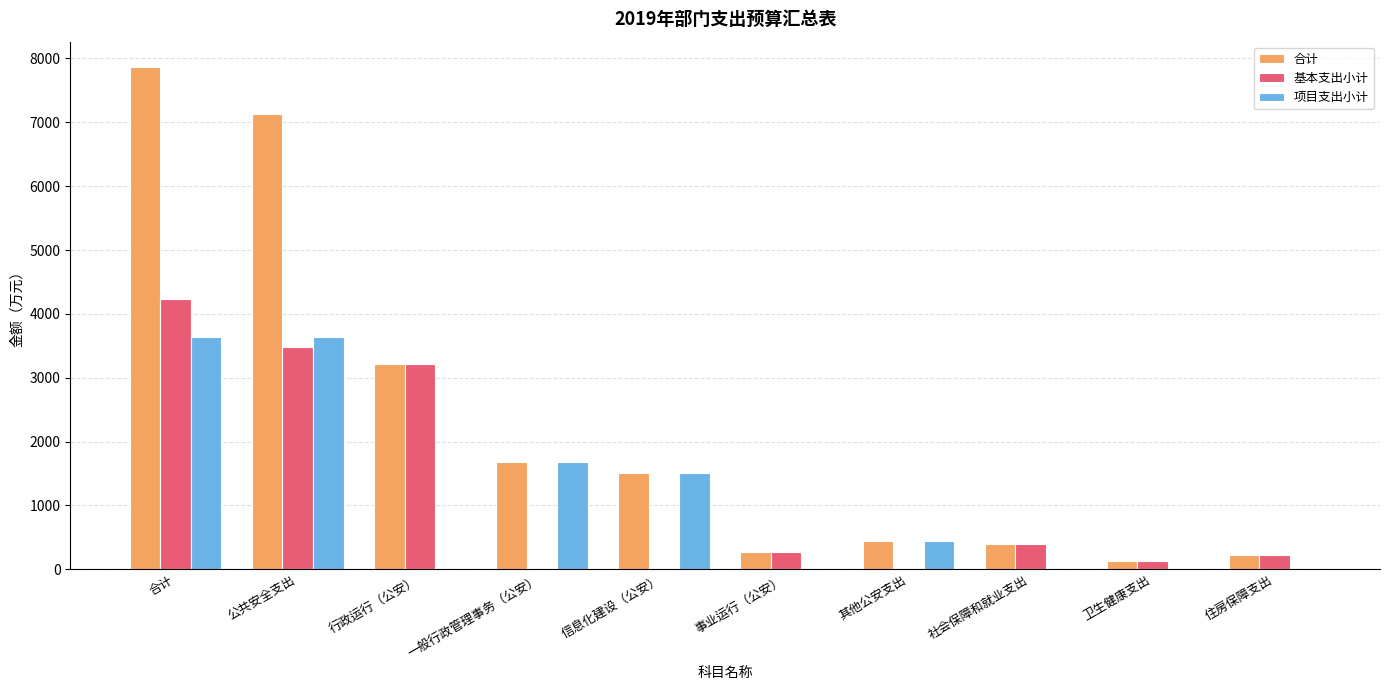

Which series has the widest spread of values?

合计